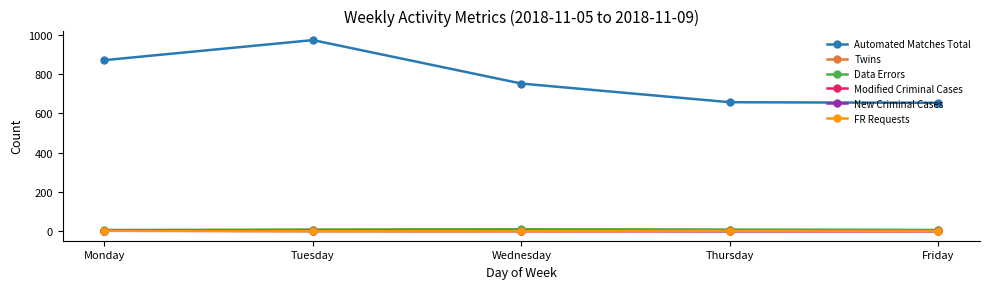

At how many categories does at least one series exceed 513?

5